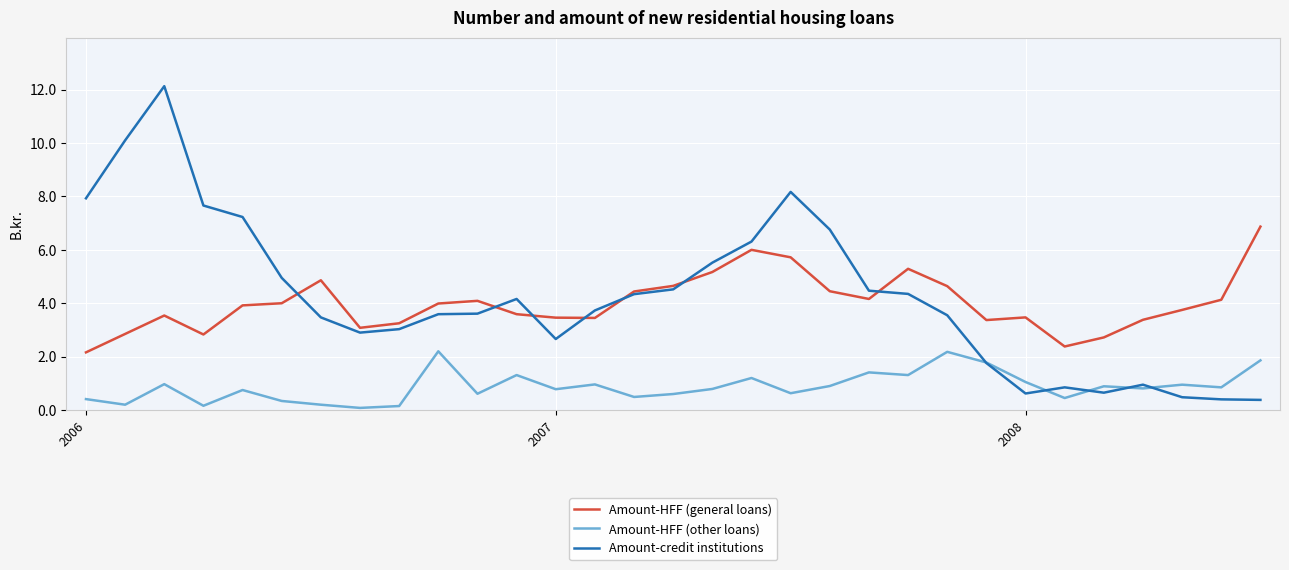

Rank the series by their maximum value, from lowest to highest.

Amount-HFF (other loans), Amount-HFF (general loans), Amount-credit institutions